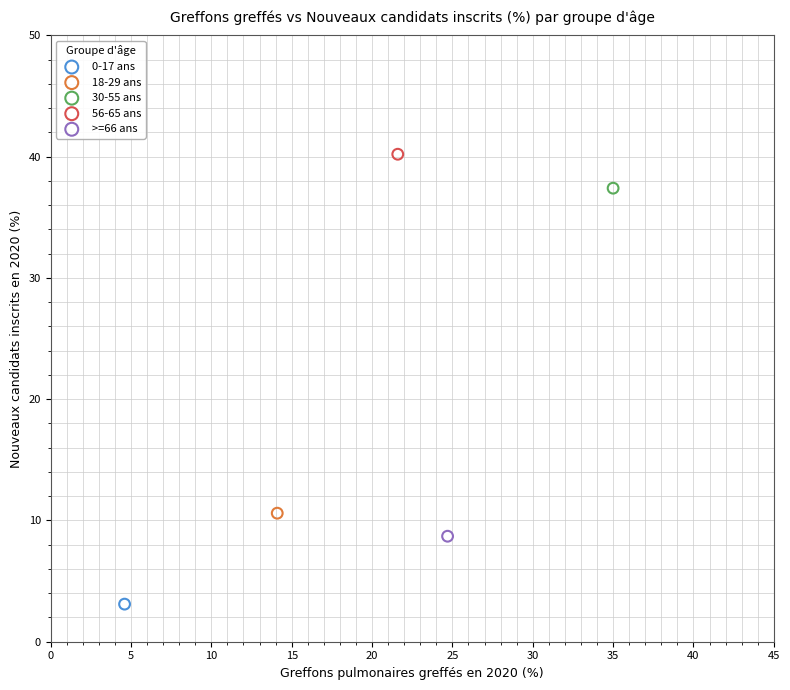

Which series contains the highest Y value?

56-65 ans